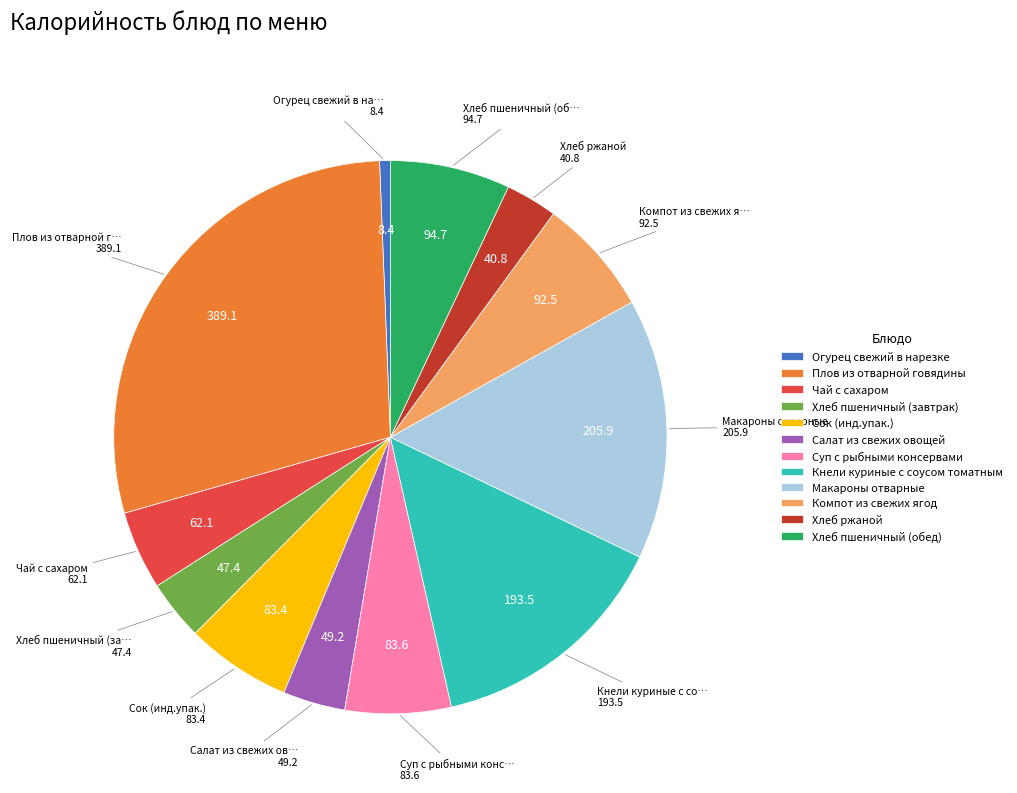

Which category has the smallest portion of the pie?

Огурец свежий в нарезке